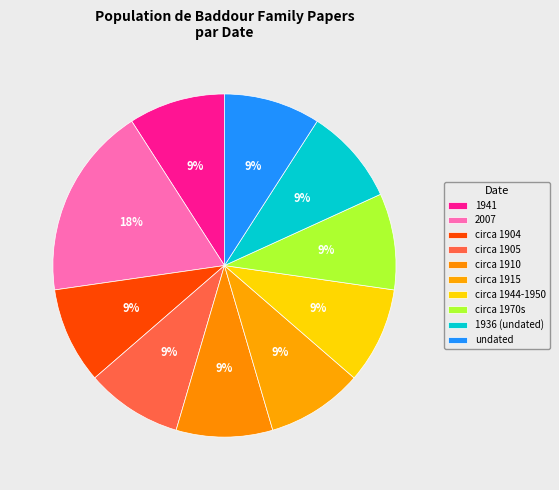

To the nearest percent, what is the difference between the largest and smallest slice percentages?

9%